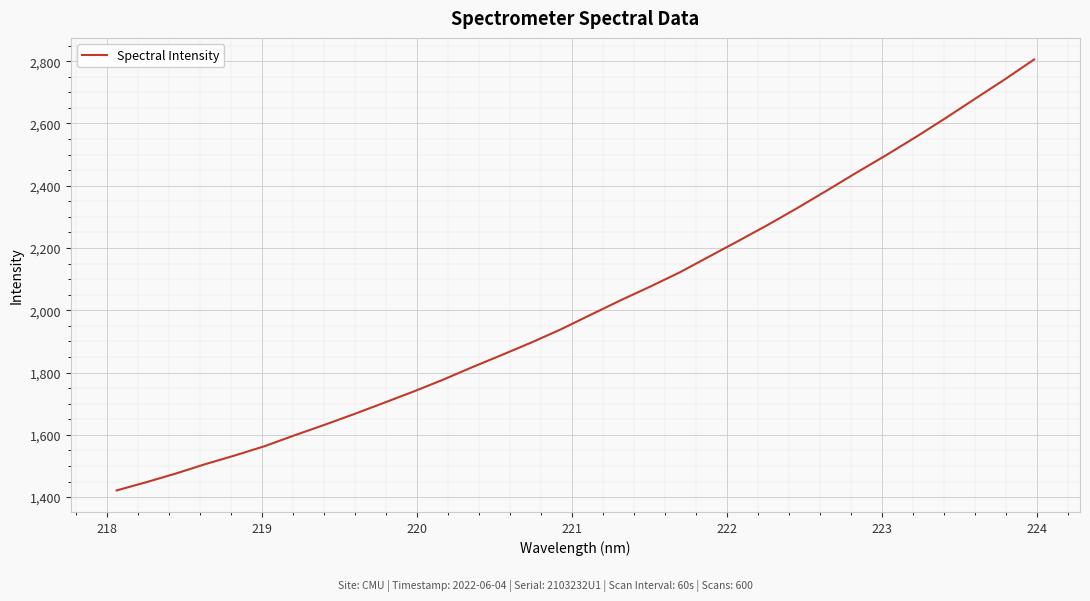

What is the difference between the maximum and minimum values?

1384.1